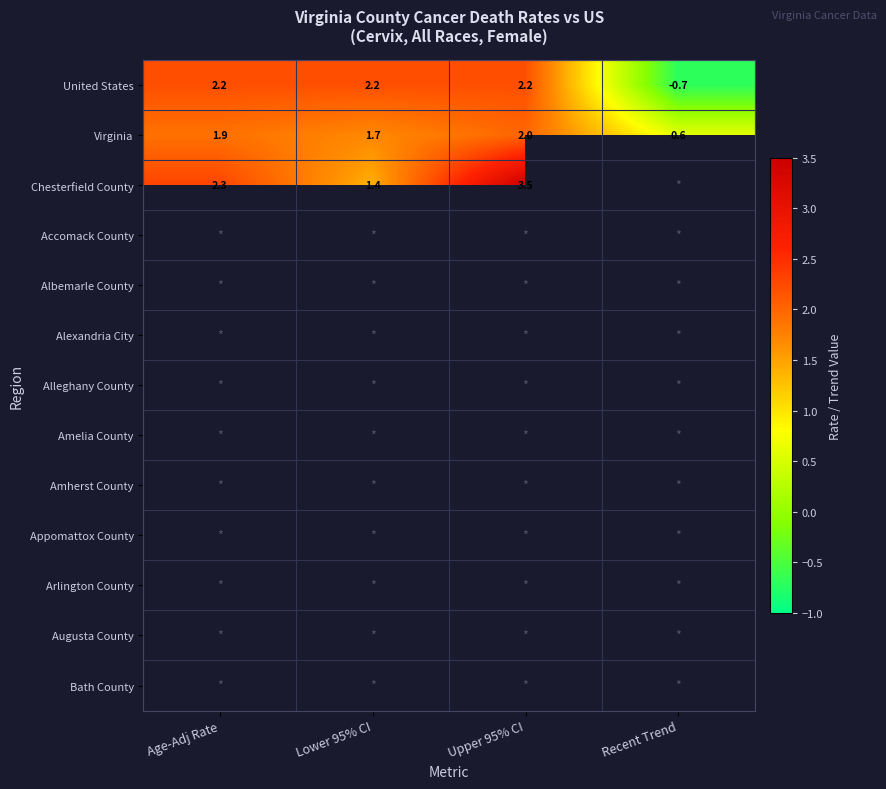

At how many categories does at least one series exceed 1?

3